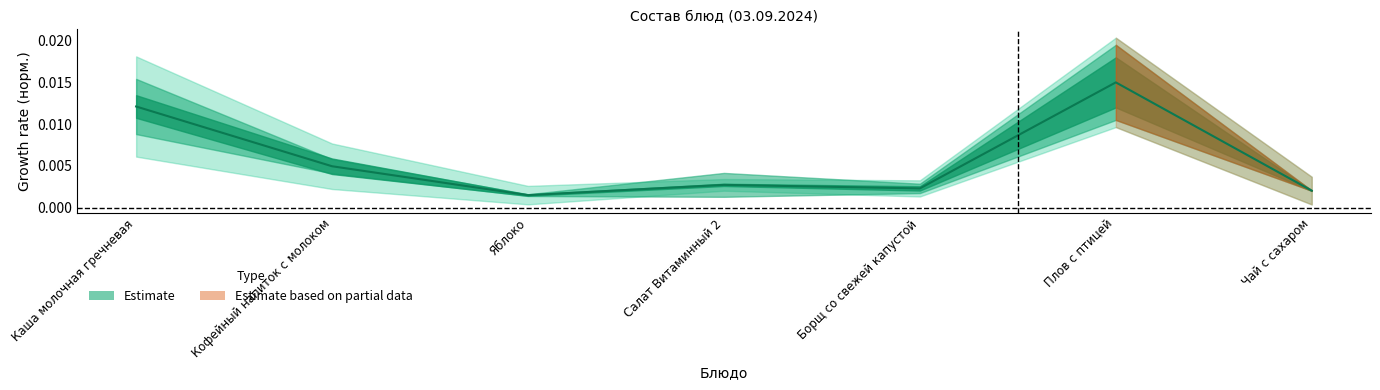

How many points are higher than both their immediate neighbors (excluding endpoints)?

2